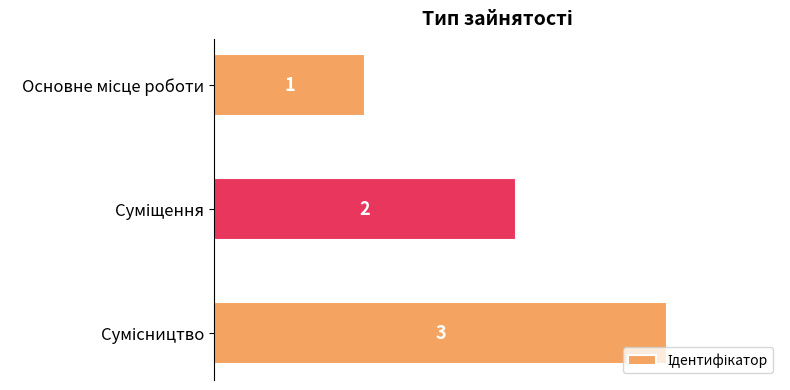

Count the values in the range 1 to 3.

3